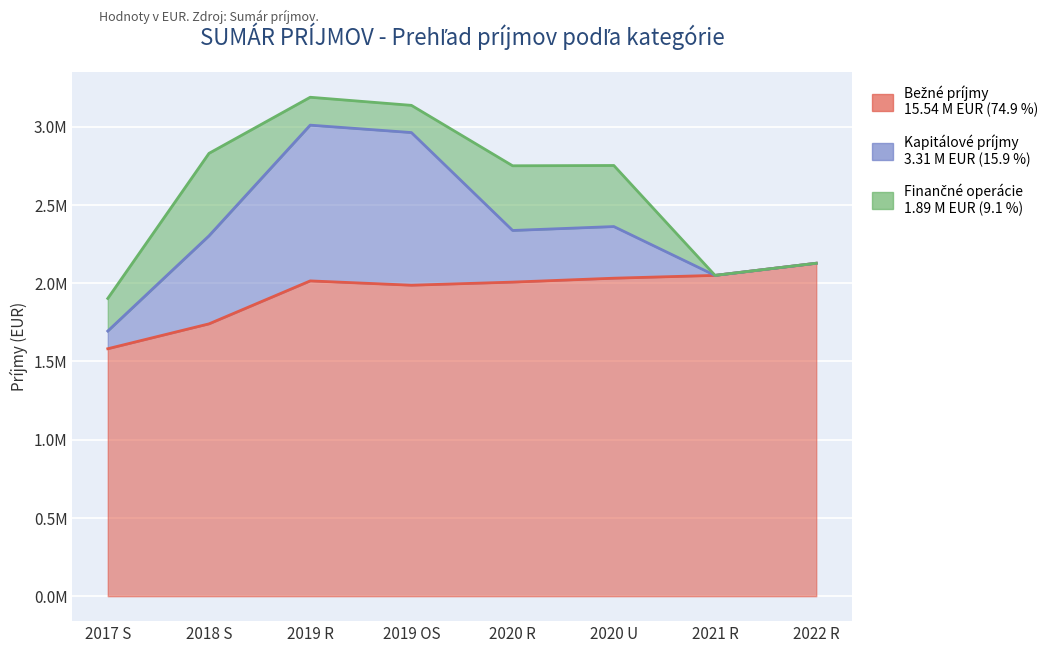

Reading left to right, transcribe all the data shown in this chart.

Bežné príjmy: 1581202.7	1740157.0	2014671.0	1987083.0	2006863.0	2031870.0	2049884.0	2127483.0
Kapitálové príjmy: 113000.0	562503.8	995166.0	975399.0	330000.0	330000.0	0.0	0.0
Finančné operácie: 208240.0	526963.8	178199.0	173817.0	413336.0	390219.0	0.0	0.0